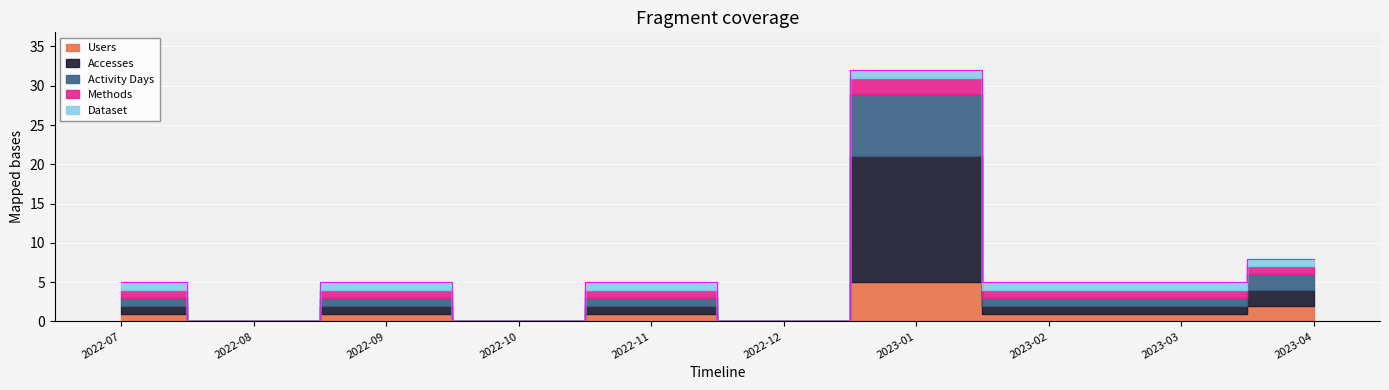

At how many categories does at least one series exceed 5?

1